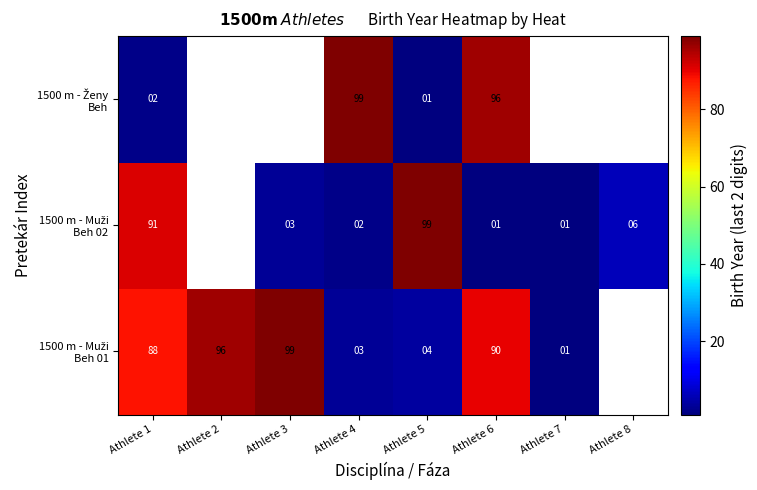

What is the difference between the highest and lowest values at Athlete 1?

89